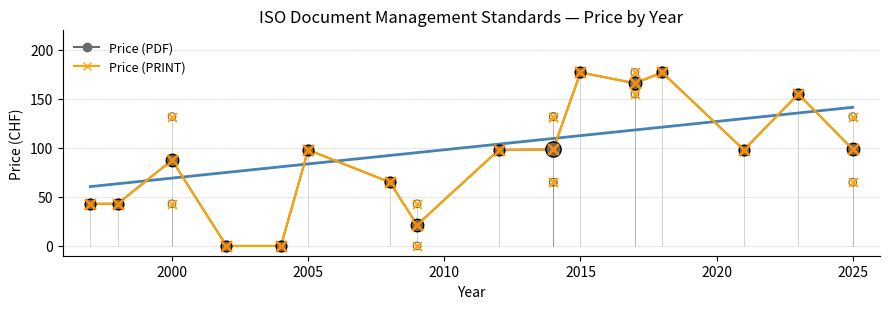

At how many categories does at least one series exceed 85?

10